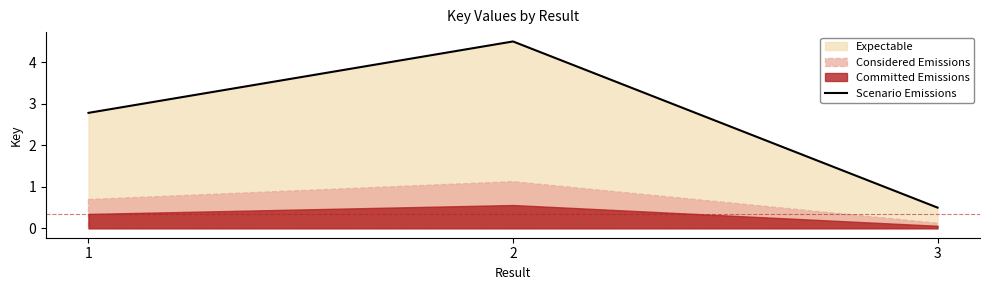

Does the chart have visible grid lines?

No